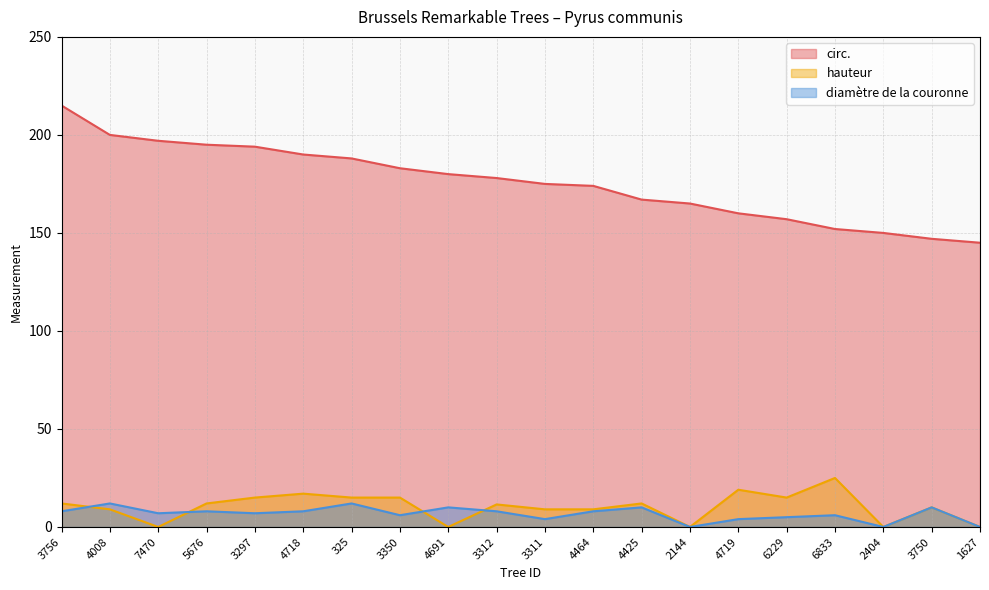

What is the value of the hauteur point at the 15th from the left?

19.0